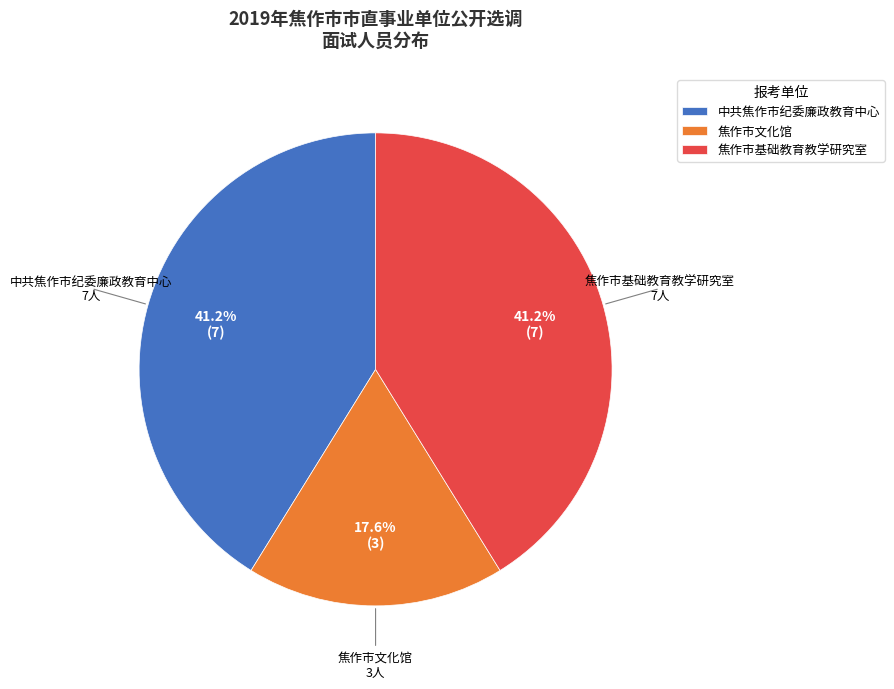

Which has a higher value, 焦作市基础教育教学研究室 or 焦作市文化馆?

焦作市基础教育教学研究室